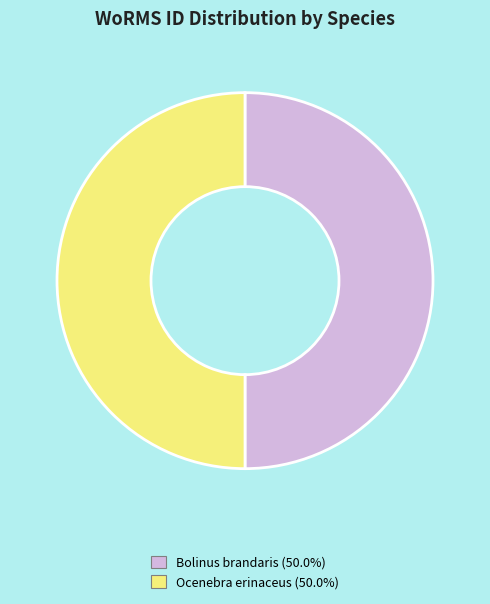

Approximately how many times larger is the value at Ocenebra erinaceus compared to Bolinus brandaris?

1.0